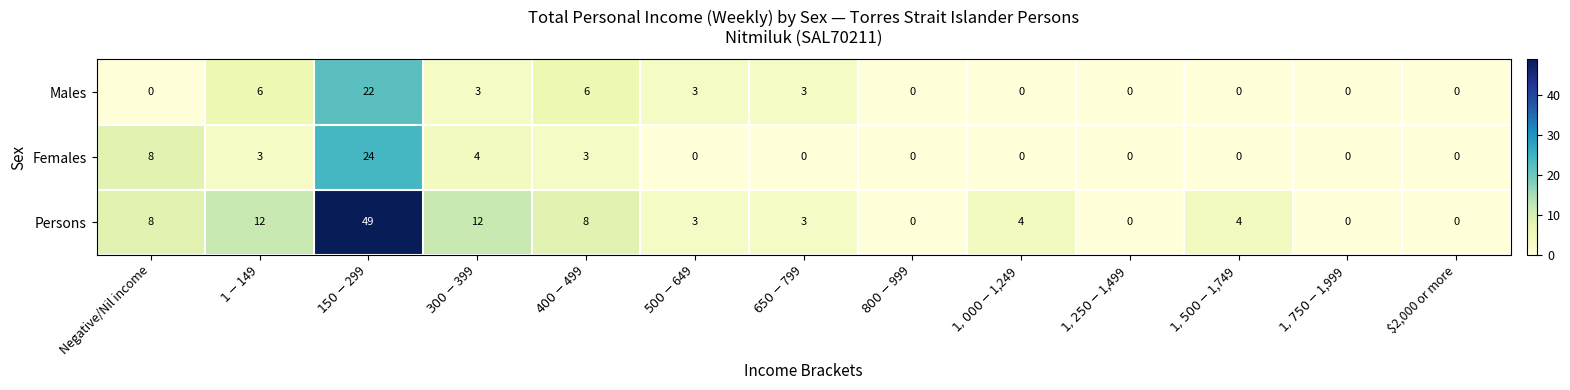

At $1-$149, list the series in order from smallest to largest.

Females, Males, Persons